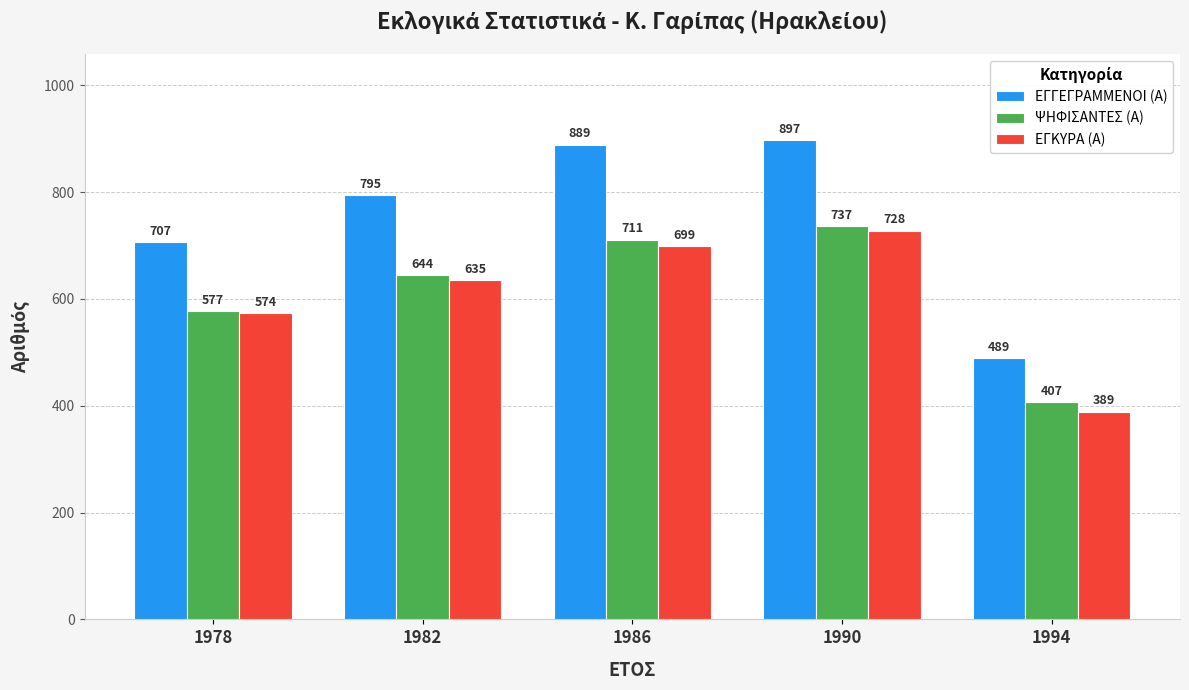

The value of ΕΓΓΕΓΡΑΜΜΕΝΟΙ (Α) at 1986 is 889. True or false?

True